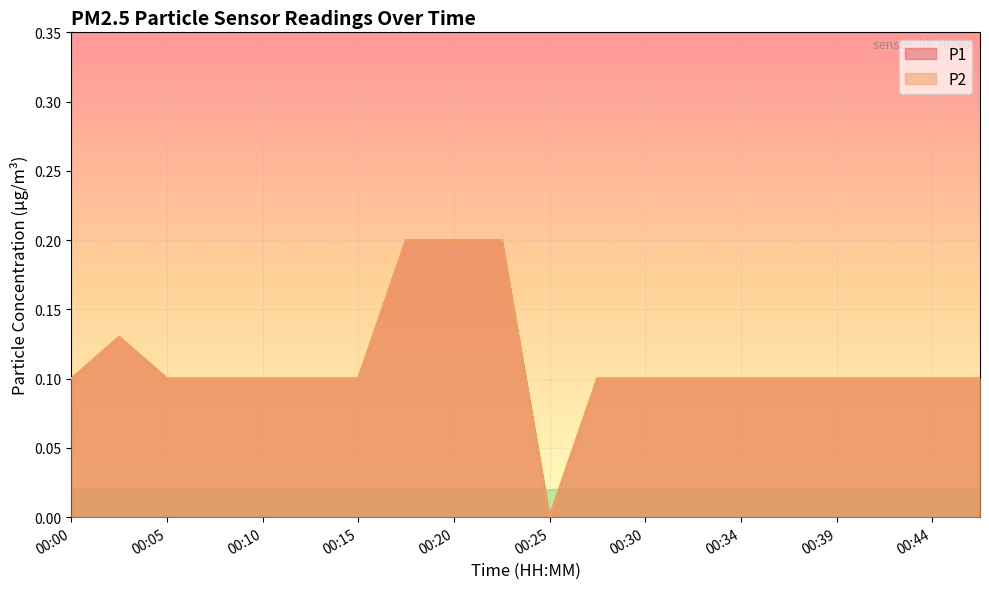

True or false: P1 and P2 cross at least once.

False